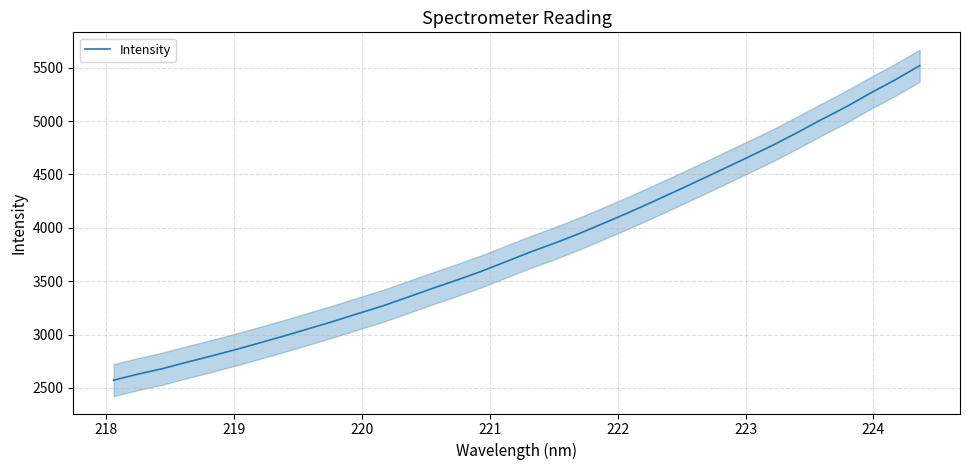

The value at 224 is 917.8. True or false?

False